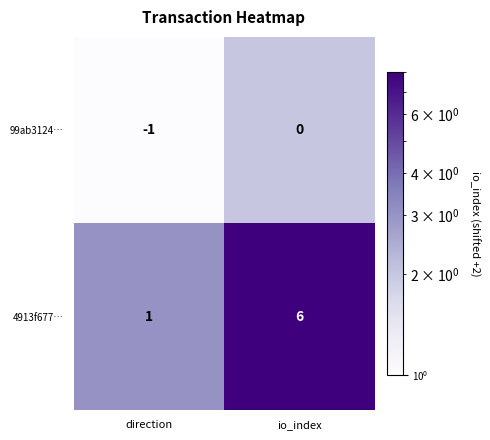

What is the sum of the 4913f677… values at io_index and direction?

7